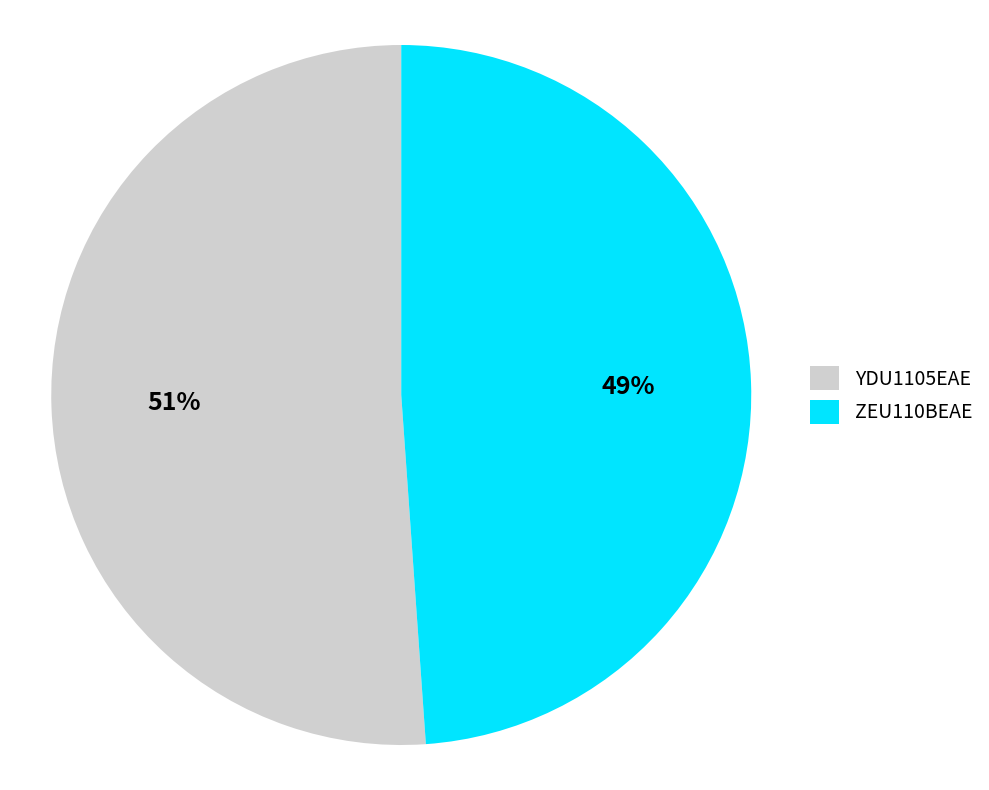

Which slice is the smallest?

ZEU110BEAE